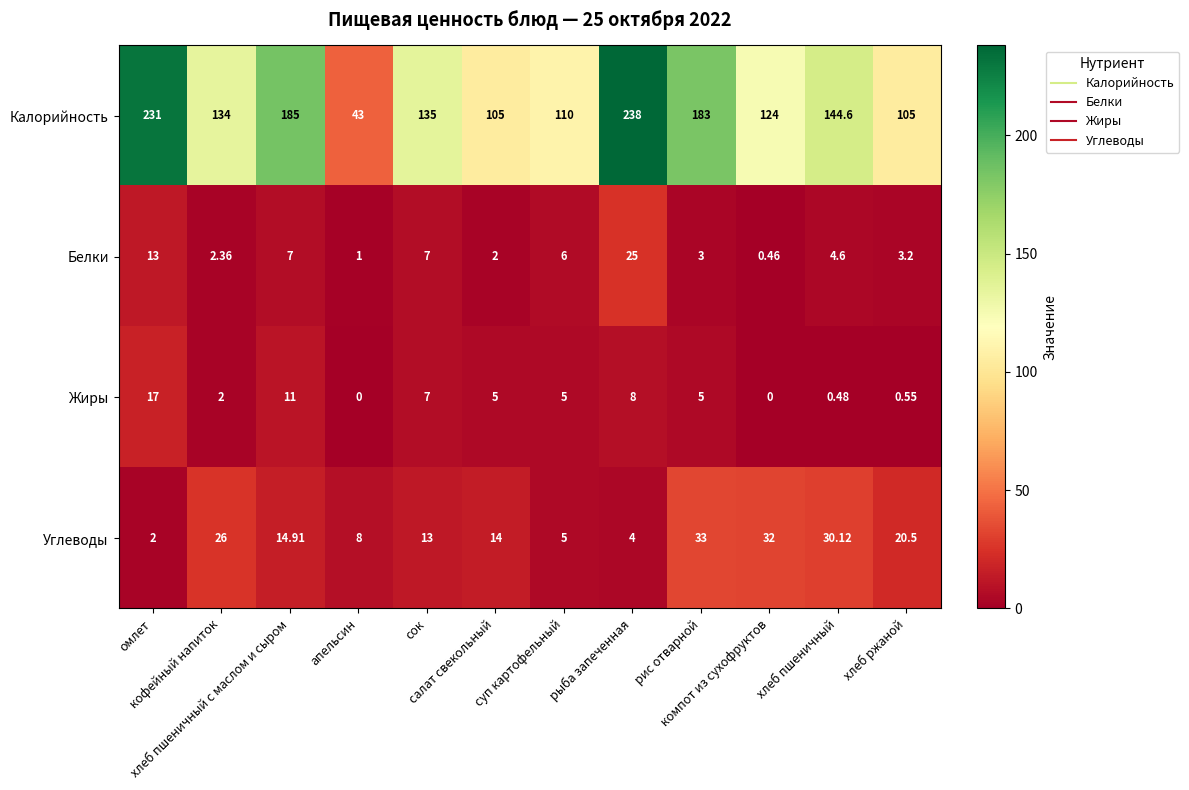

What is the greatest value displayed?

238.0